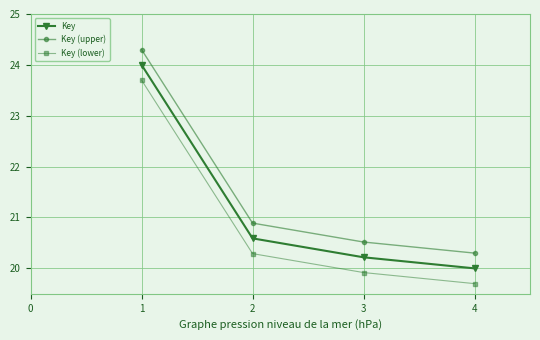

True or false: Key (lower) has a value of 8.1 at 1.

False